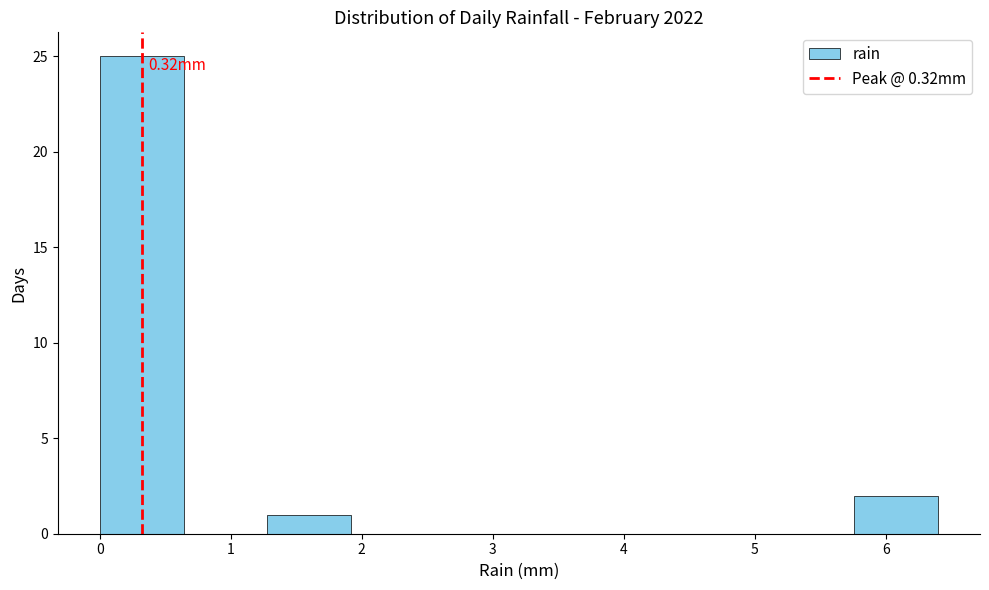

Over which range of the x-axis is the bar tallest?

0.00 to 0.64